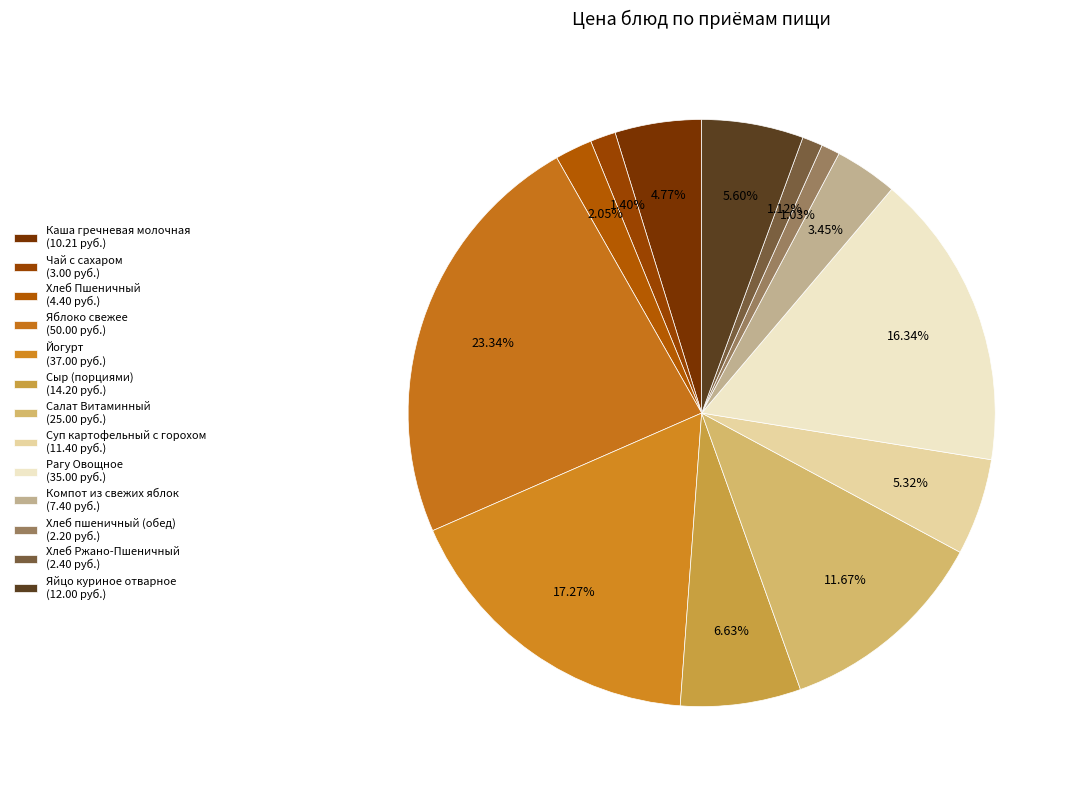

How many segments does this pie chart have?

13